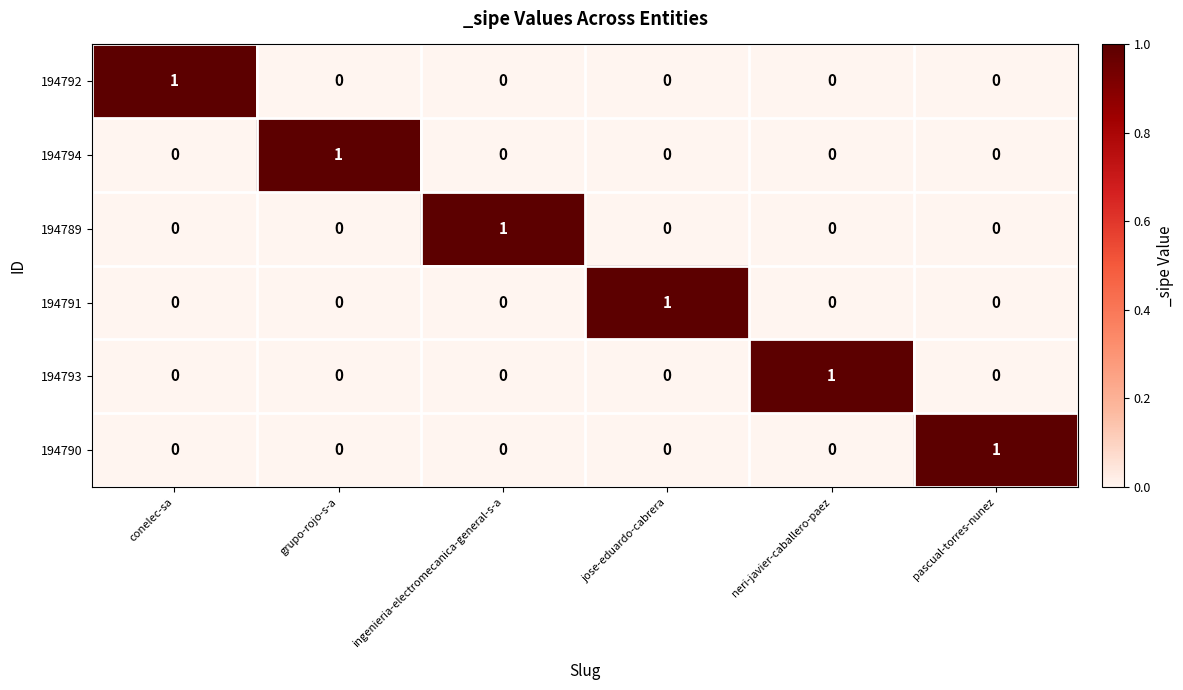

At how many categories does at least one series exceed 0?

6